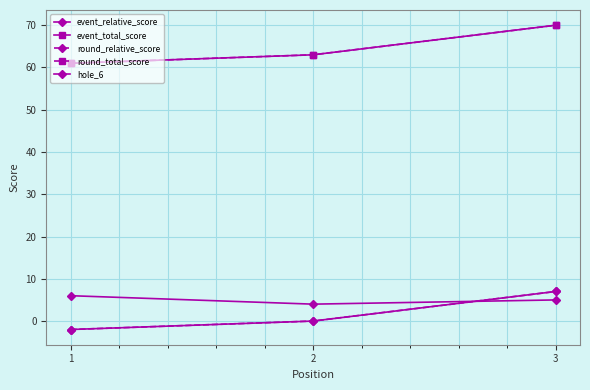

Does the chart have visible grid lines?

Yes